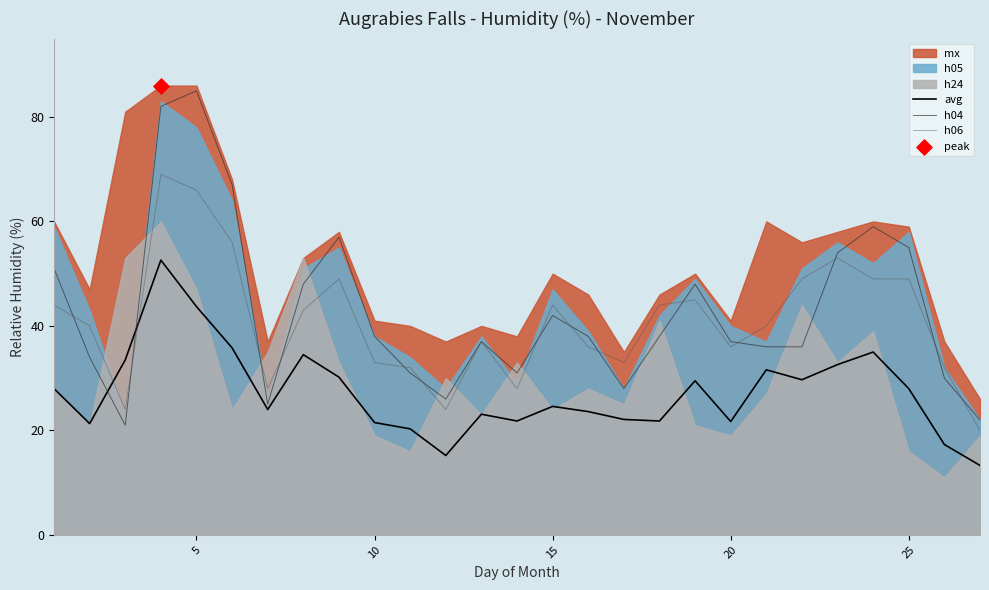

What is the lowest value of the avg series?

13.3